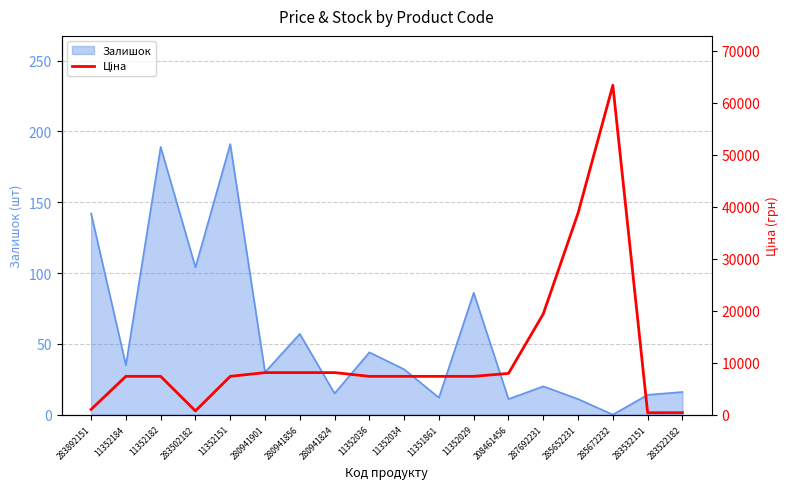

The chart shows a value of 1646.8 at 11352029. True or false?

False